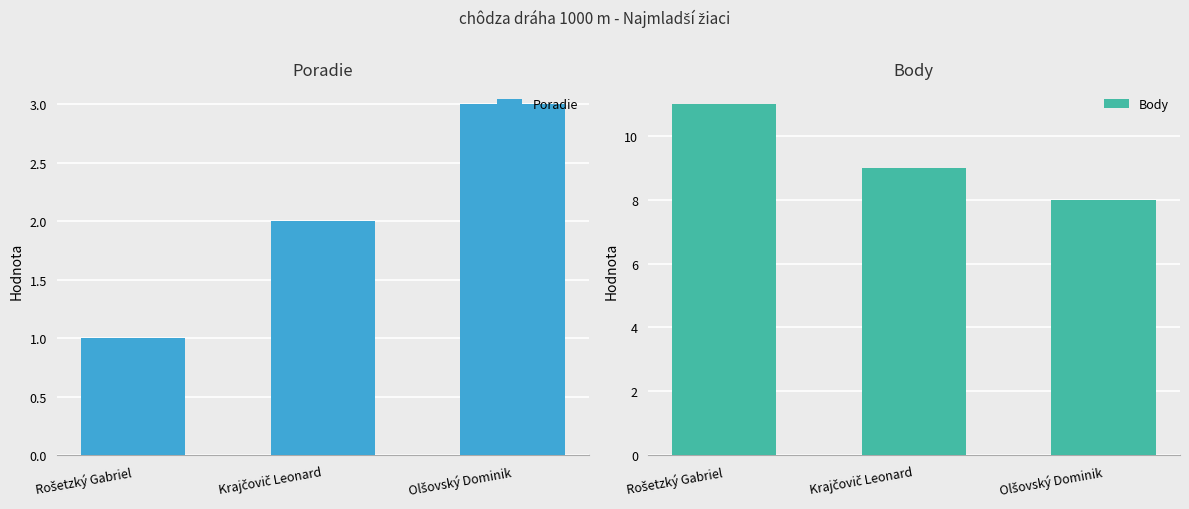

Reading left to right, transcribe all the data shown in this chart.

Poradie: 1	2	3
Body: 11	9	8